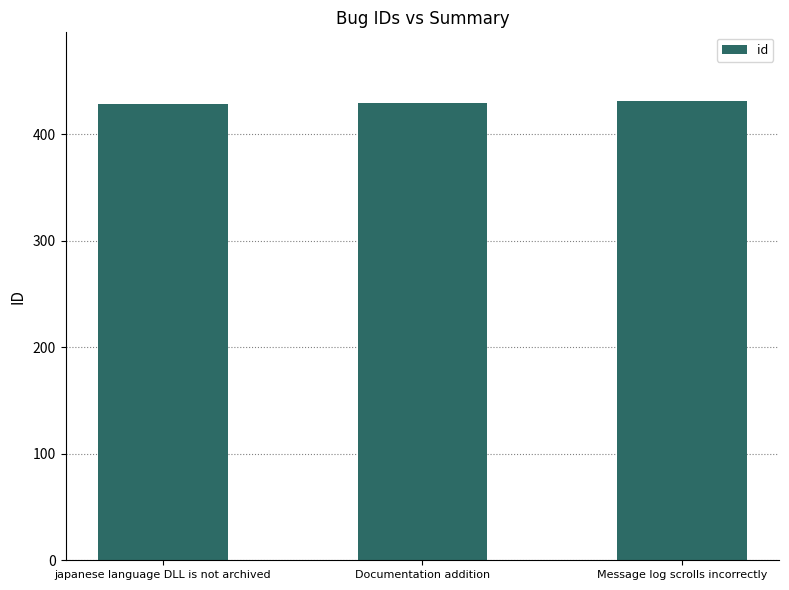

What value does the data have at Documentation addition?

429